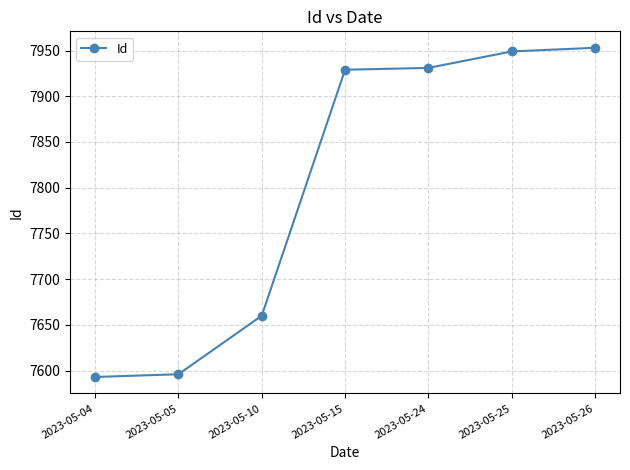

What is the greatest value displayed?

7953